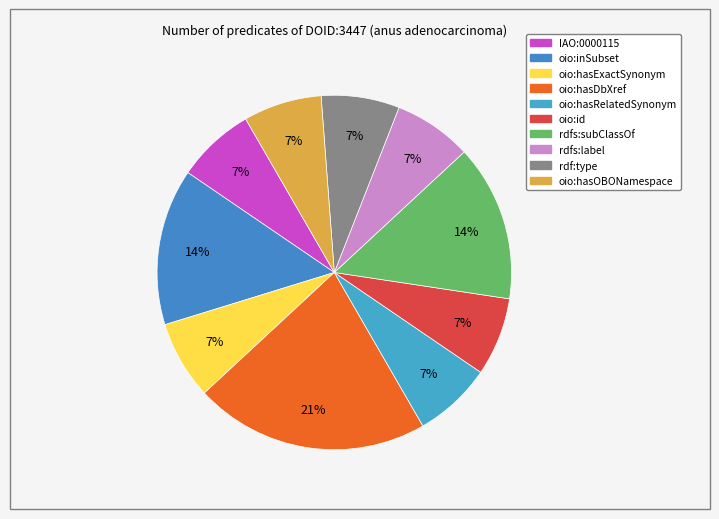

Count the number of slices in the pie.

10